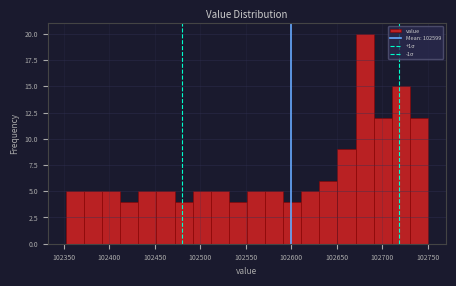

Read against the x-axis, roughly where is the centre of the tallest bar?

102680